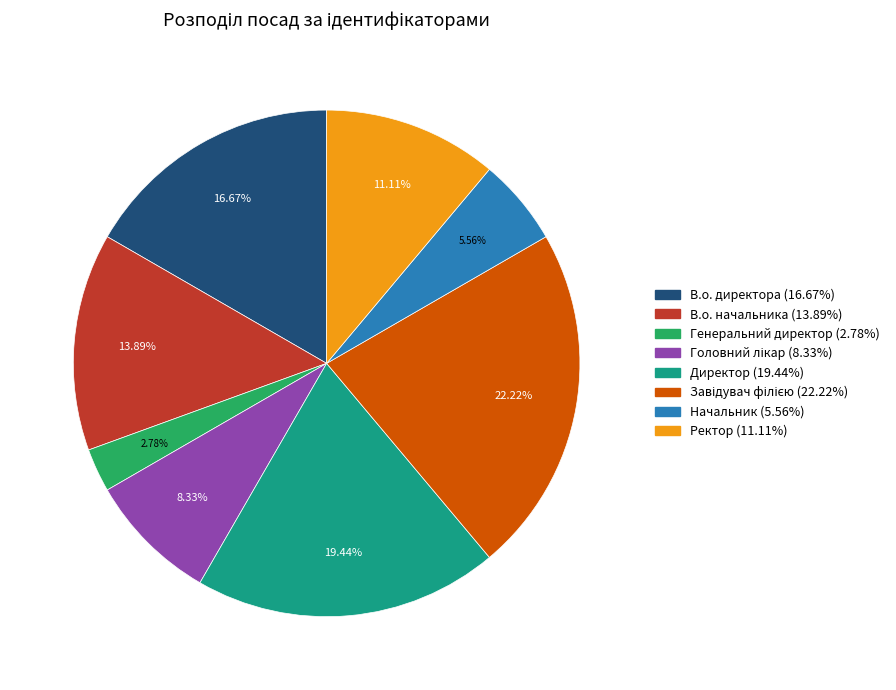

Which has a higher value, Генеральний директор or Директор?

Директор